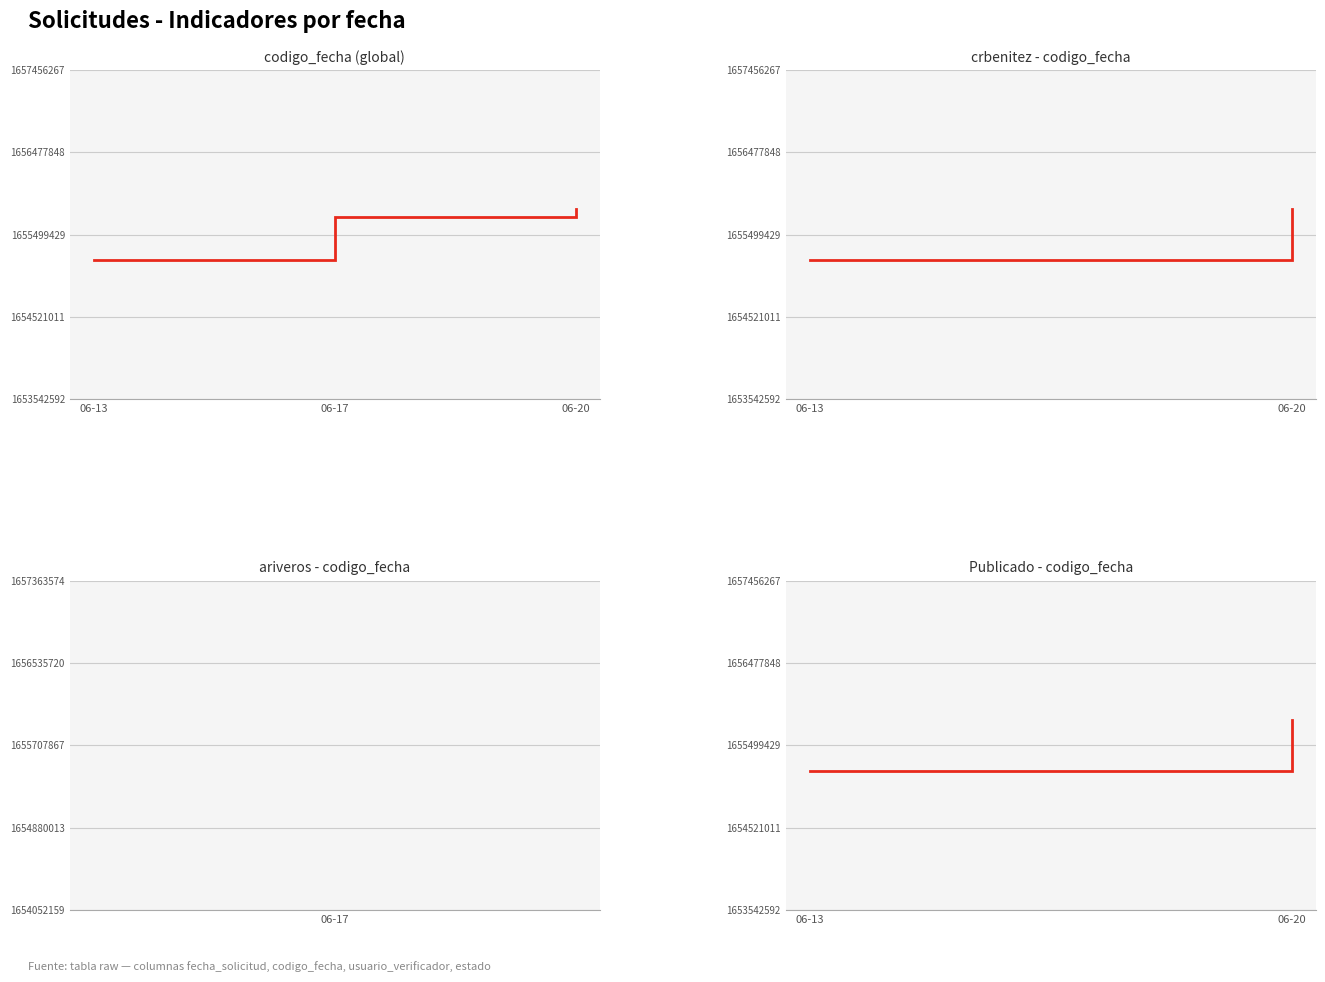

Reading left to right, transcribe all the data shown in this chart.

06-13=1655197790	06-17=1655707867	06-20=1655800467